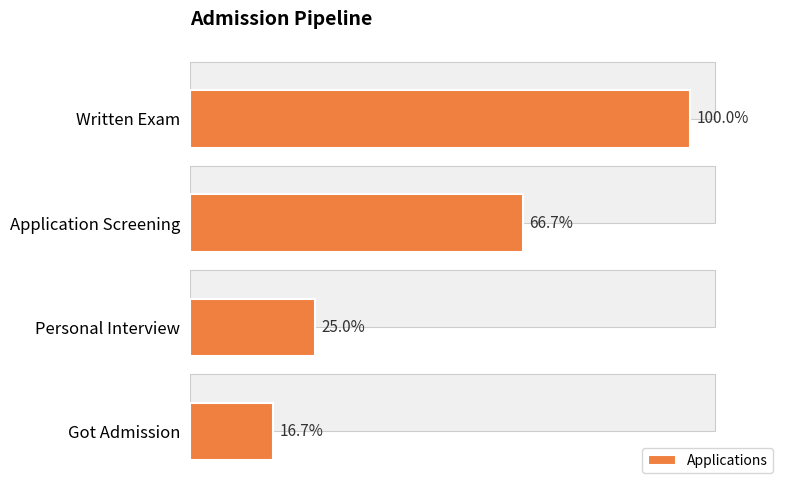

Reading left to right, what are all the values shown in this chart?

12	8	3	2